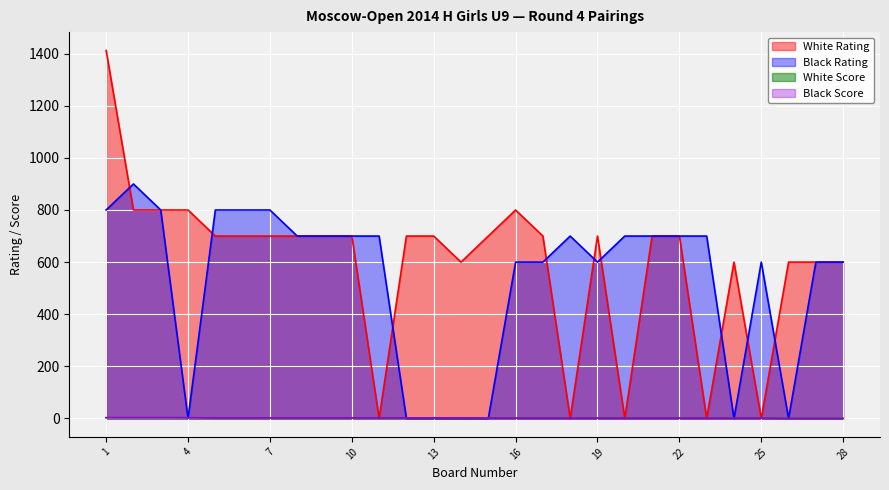

What is the sum of the Black Score values at 11 and 21?

3.0